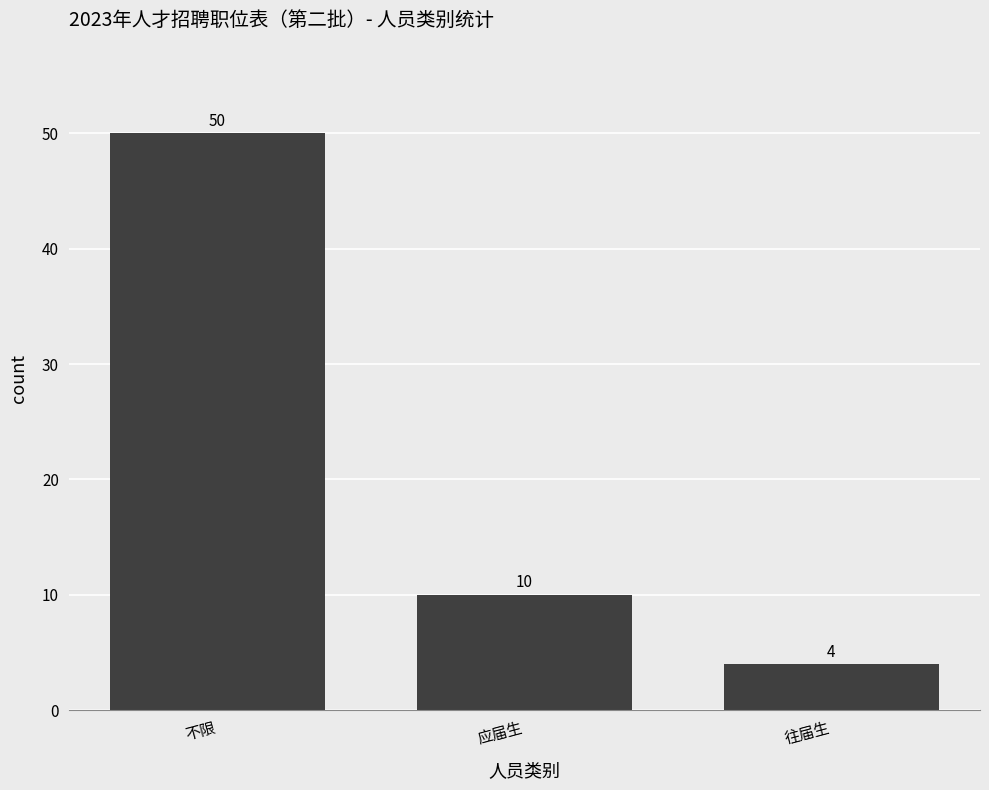

List the labels in order of value, smallest first.

往届生, 应届生, 不限